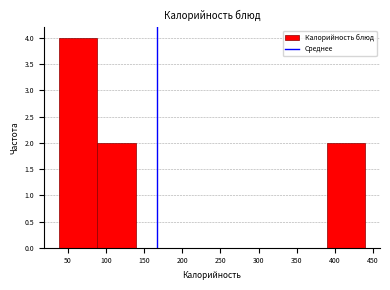

Which range on the x-axis has the tallest bar?

39 to 89